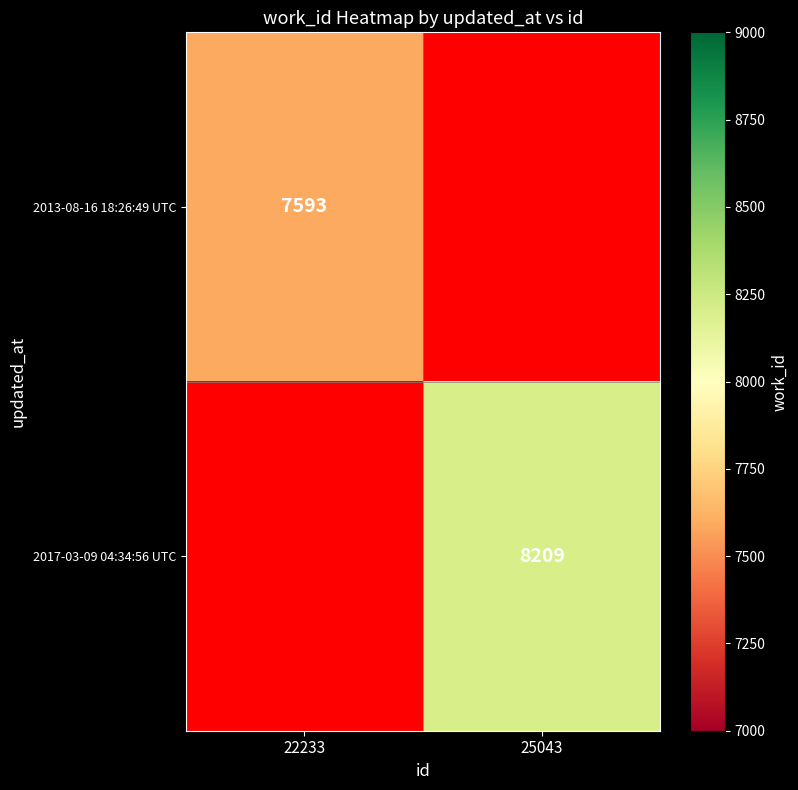

The value of 2013-08-16 18:26:49 UTC at 22233 is 3710. True or false?

False